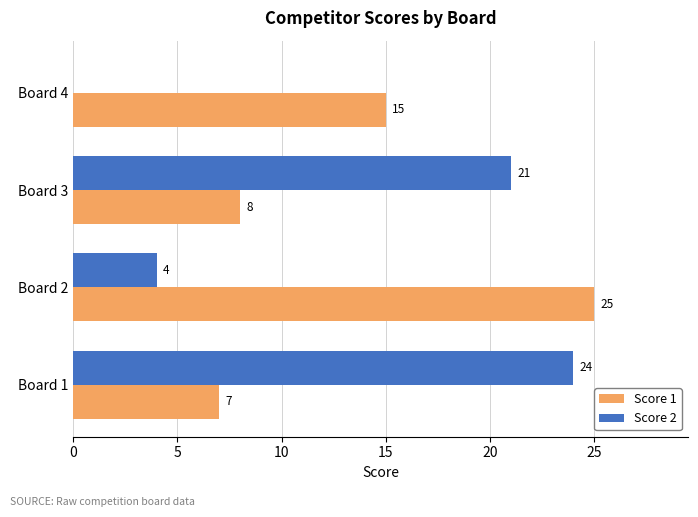

What is the sum of all Score 1 values?

55